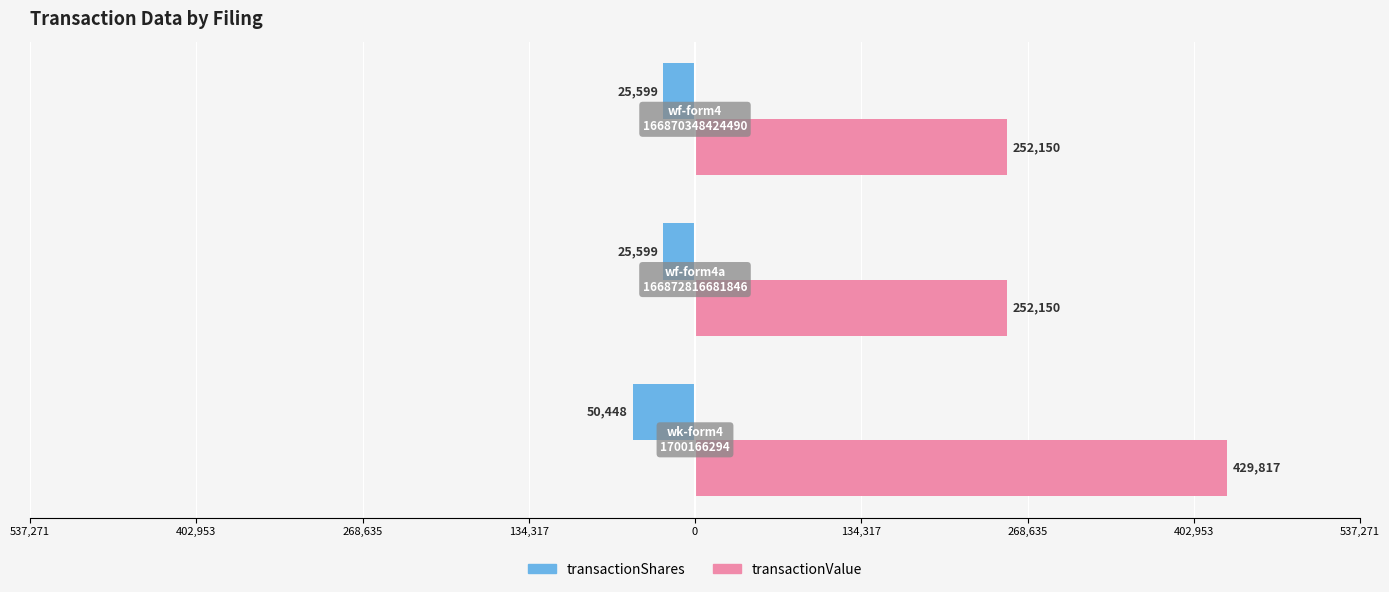

What is the value of the transactionValue bar at the 2nd from the left?

252150